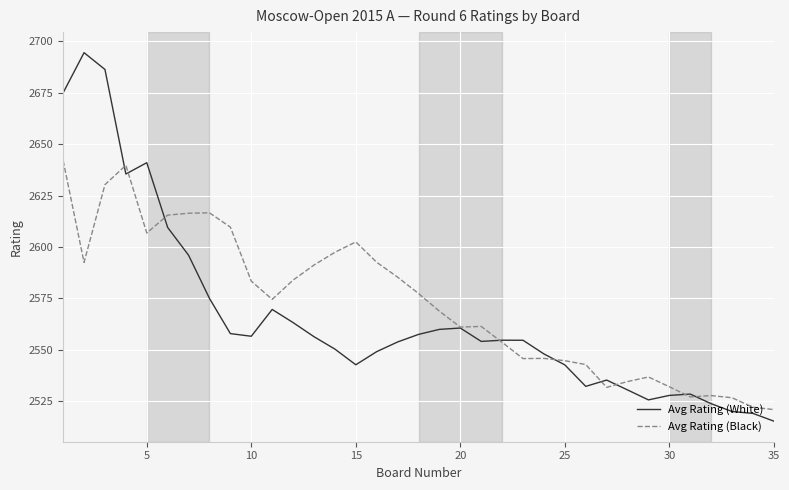

List the series in order of their peak value, highest first.

Avg Rating (White), Avg Rating (Black)